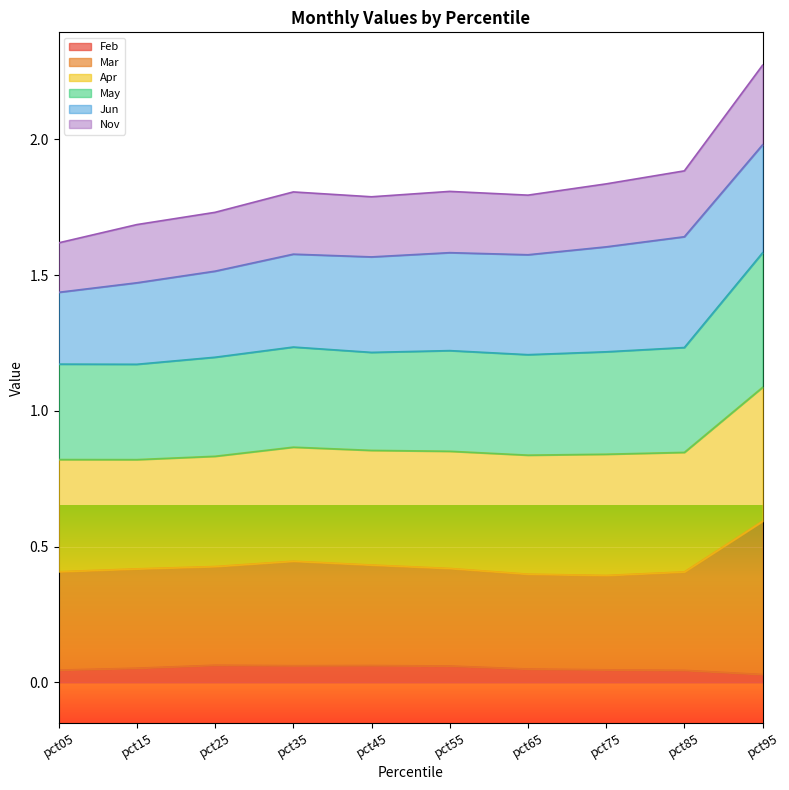

What is the lowest value of the Mar series?

0.4